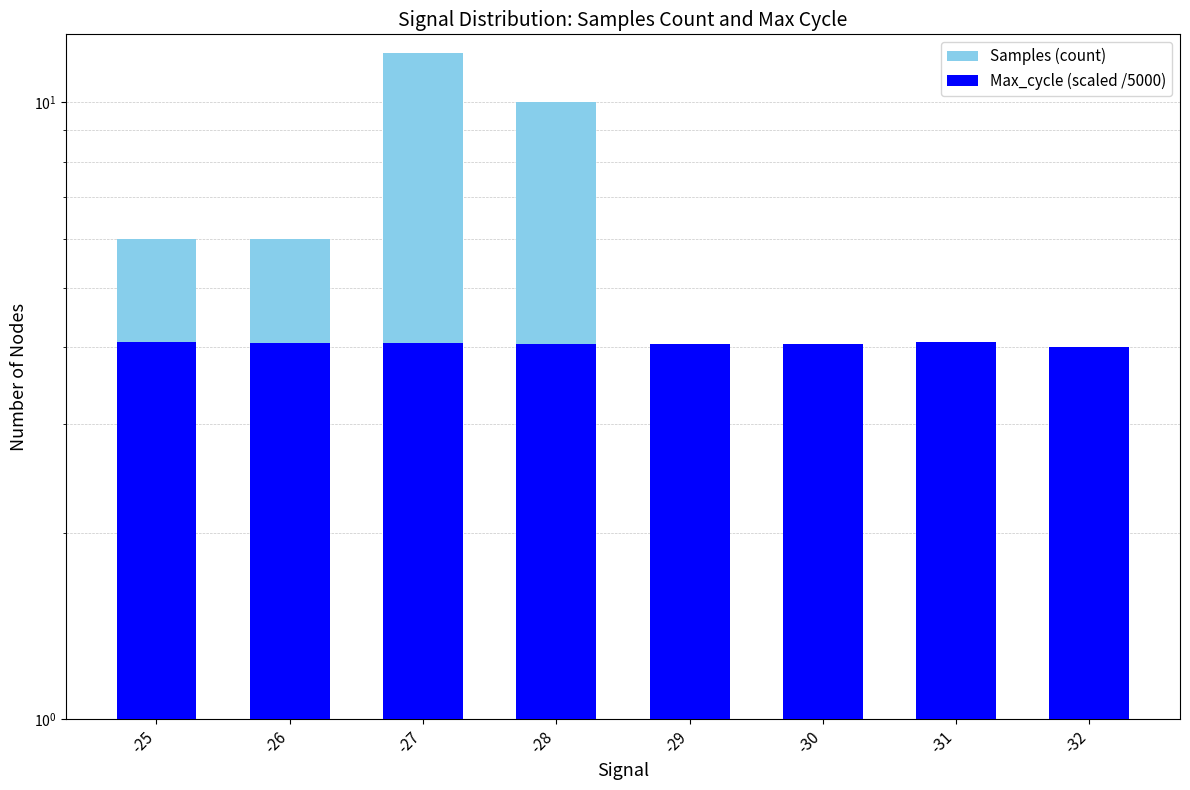

What is the total value across all series at -31?

8.1